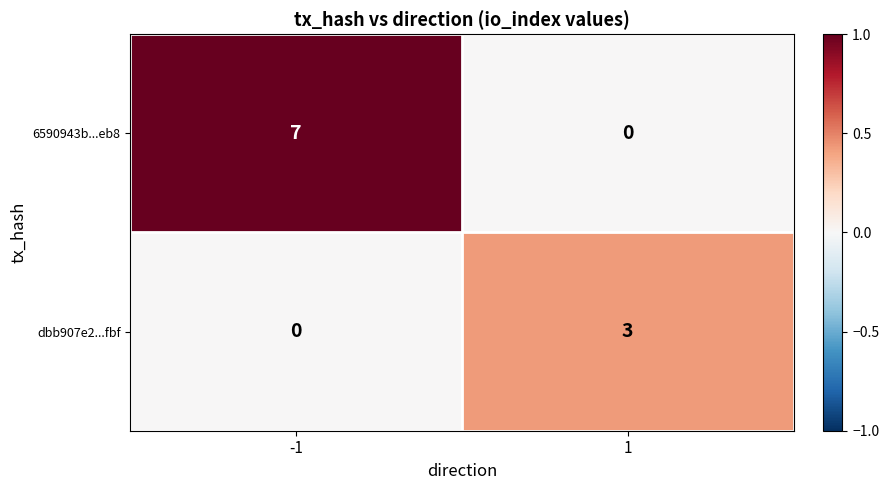

Is it true that dbb907e2...fbf equals 4 at 1?

False